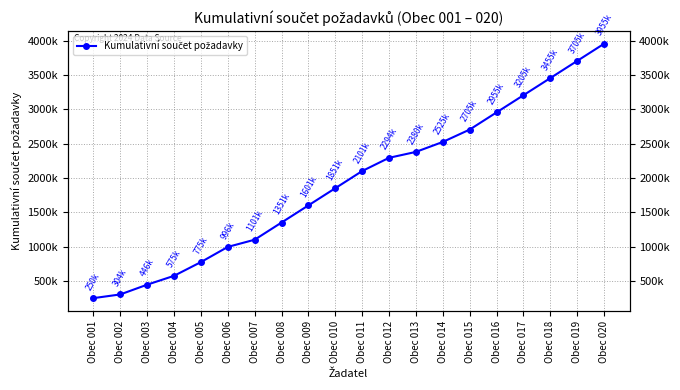

How many data points does each series have?

20